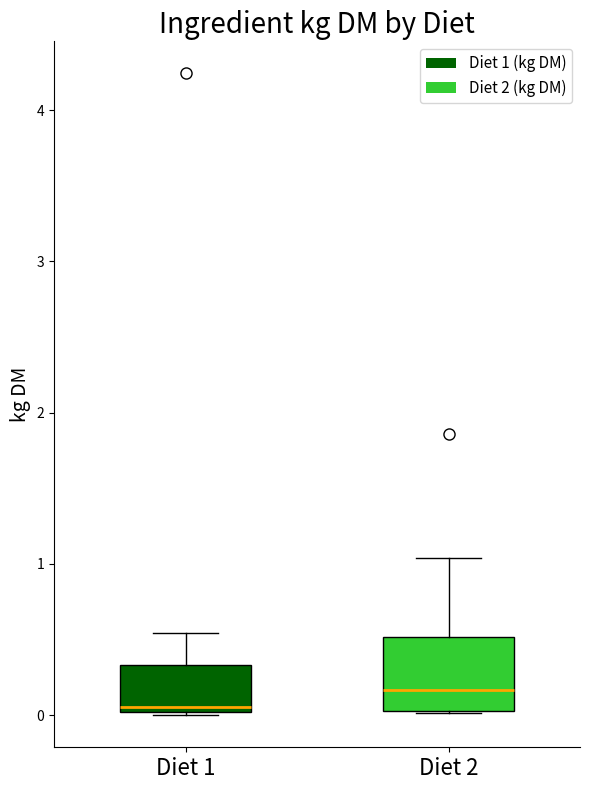

Reading left to right, read every box against the y-axis: the position of its median line, the range the box covers, and the ends of its whiskers. The values are not printed on the chart, so give them approximately, as read against the axis.

Diet 1: median 0.1, box 0.0 to 0.3, whiskers 0.0 to 0.5
Diet 2: median 0.2, box 0.0 to 0.5, whiskers 0.0 to 1.0